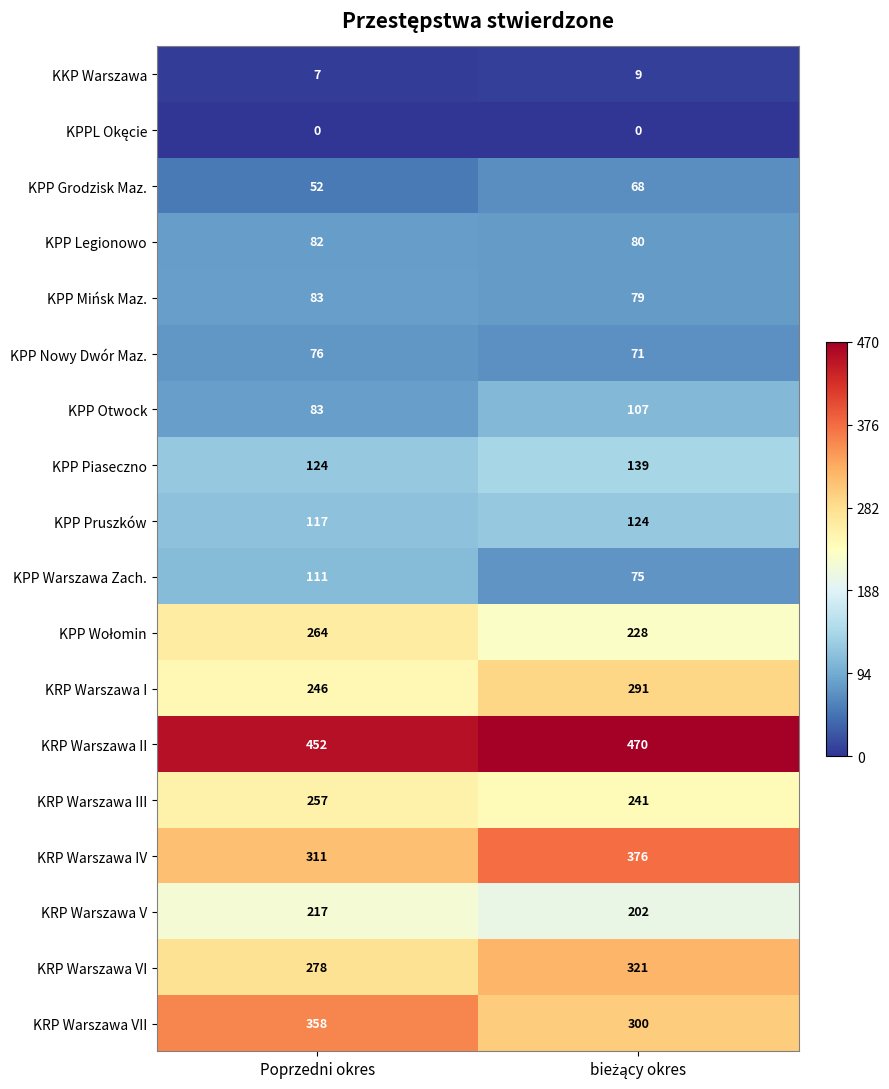

The value of KKP Warszawa at Poprzedni okres is 13. True or false?

False